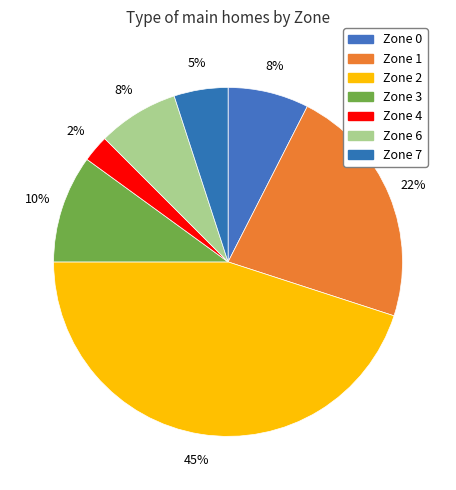

How many slices are in this pie chart?

7